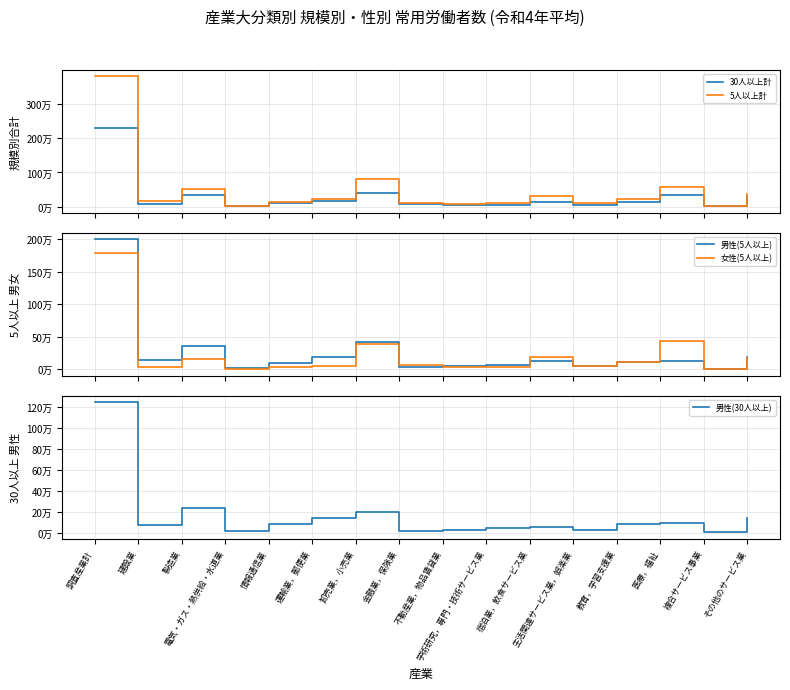

Where is the first local minimum for 男性(5人以上)?

建設業